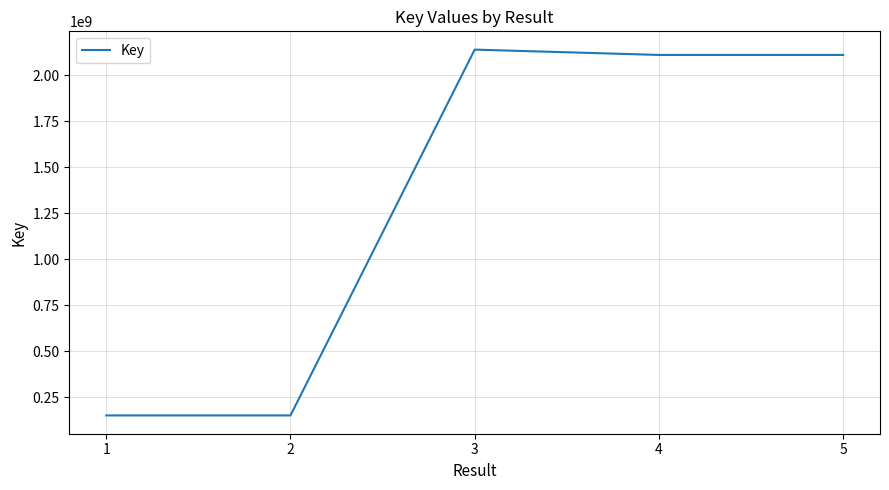

The chart shows a value of 248207135 at 1. True or false?

False